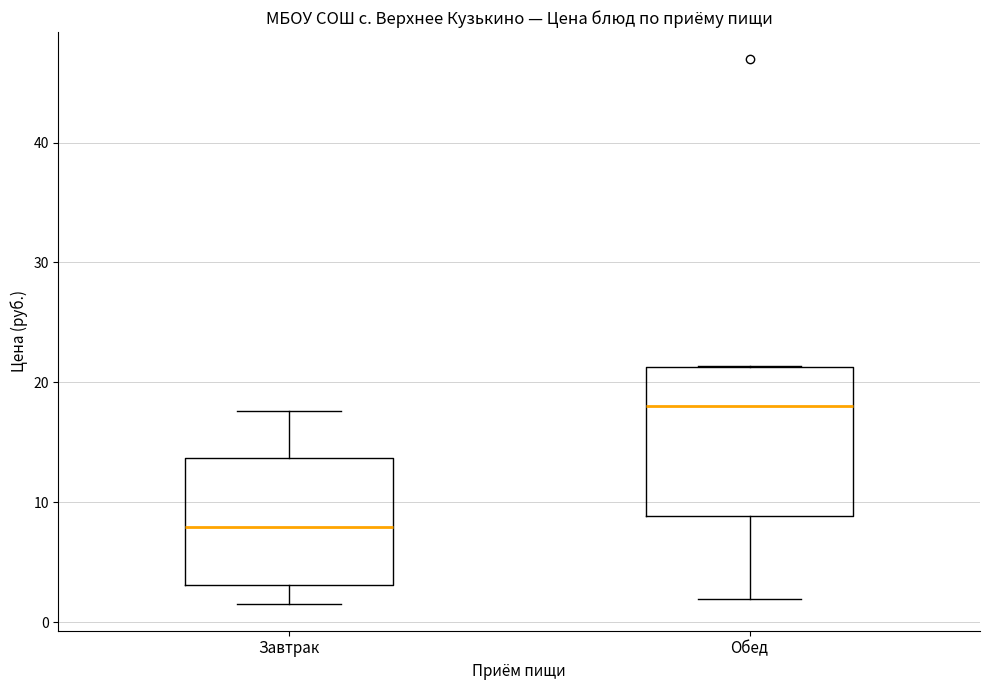

Which box is the tallest, from its lower edge to its upper edge?

Обед